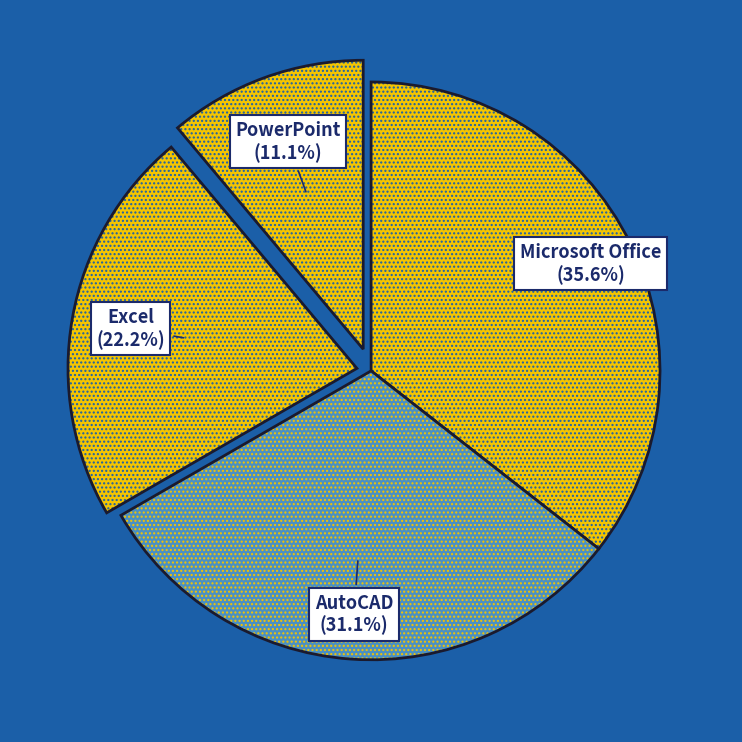

How many segments does this pie chart have?

4